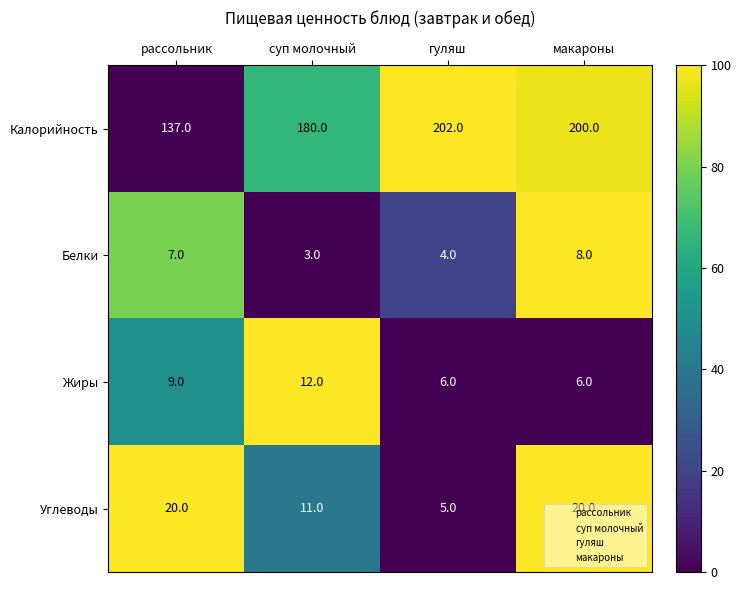

Is it true that Белки equals 8 at макароны?

True